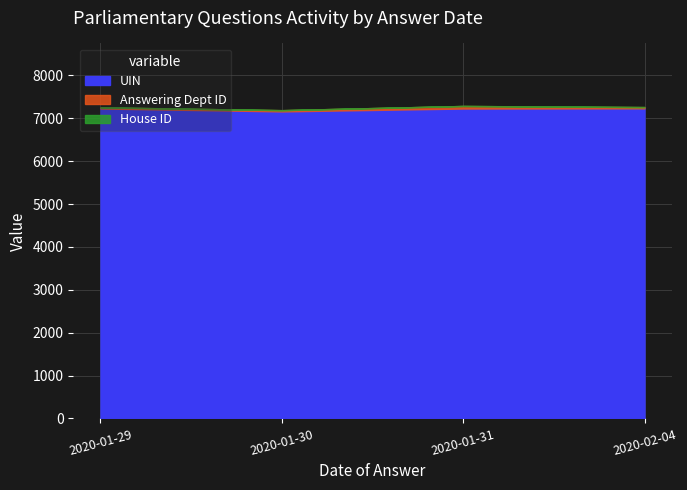

What is the minimum value shown in the chart?

1